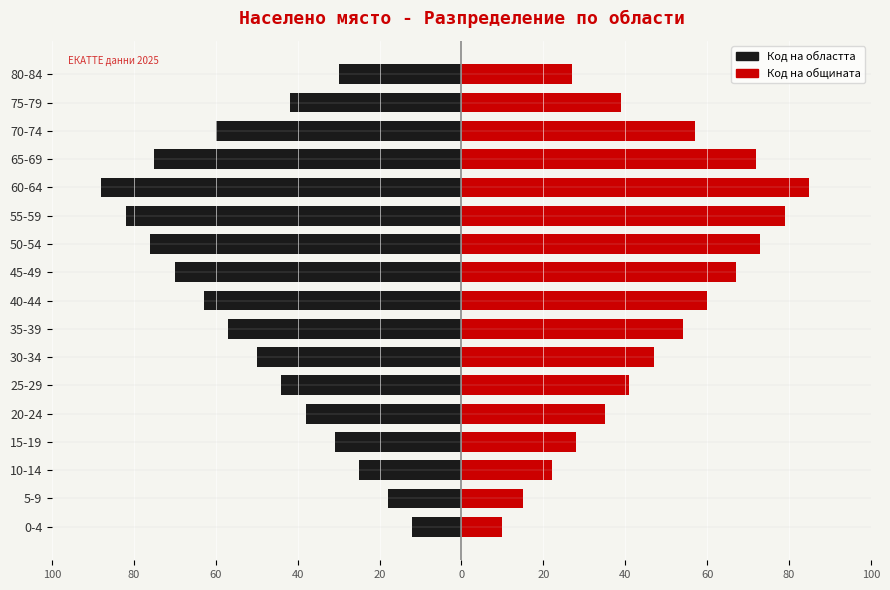

Between 10-14 and 20-24, which is larger?

10-14